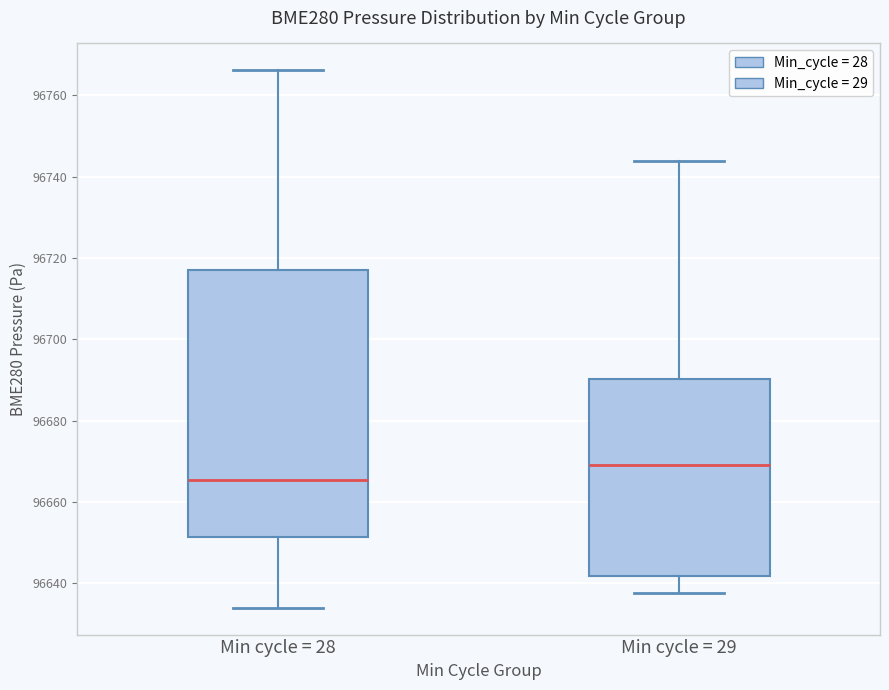

Which box's median line is the highest?

Min cycle = 29